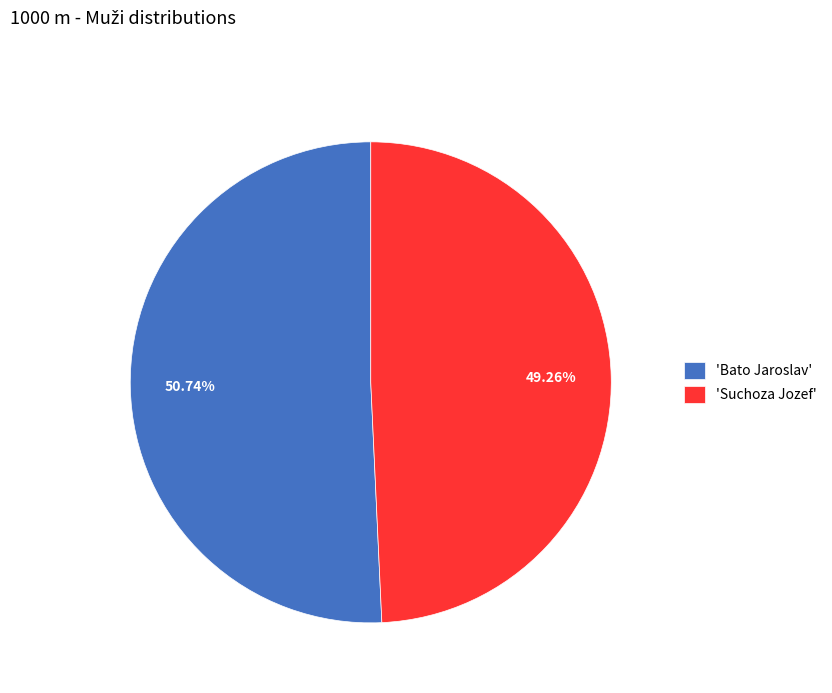

How many segments does this pie chart have?

2